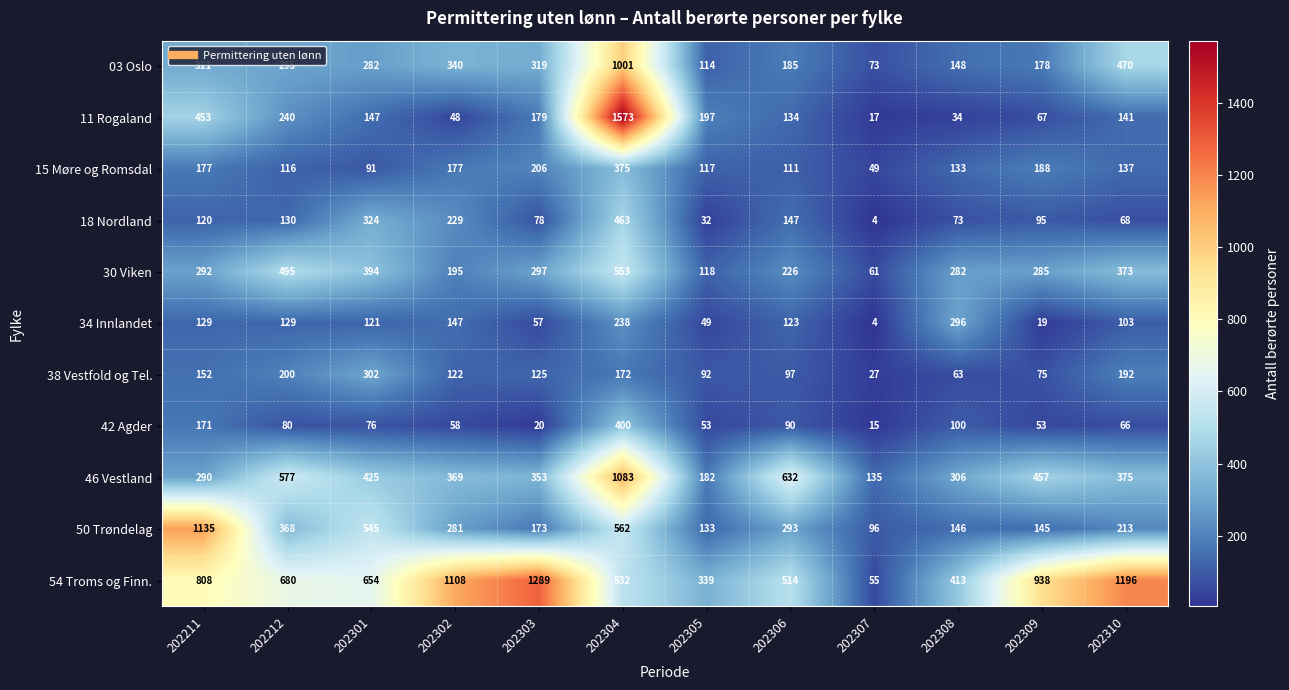

True or false: 15 Møre og Romsdal has a value of 91 at 202301.

True